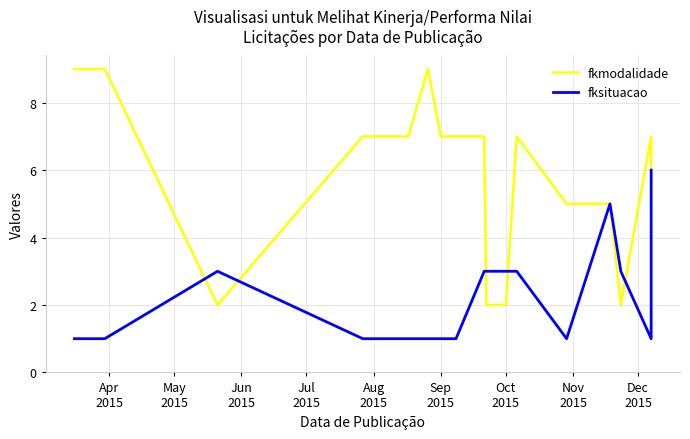

Reading left to right, list all the values displayed in this chart.

fkmodalidade: 9	9	2	7	7	9	7	7	7	2	2	7	5	5	2	7	5
fksituacao: 1	1	3	1	1	1	1	1	3	3	3	3	1	5	3	1	6